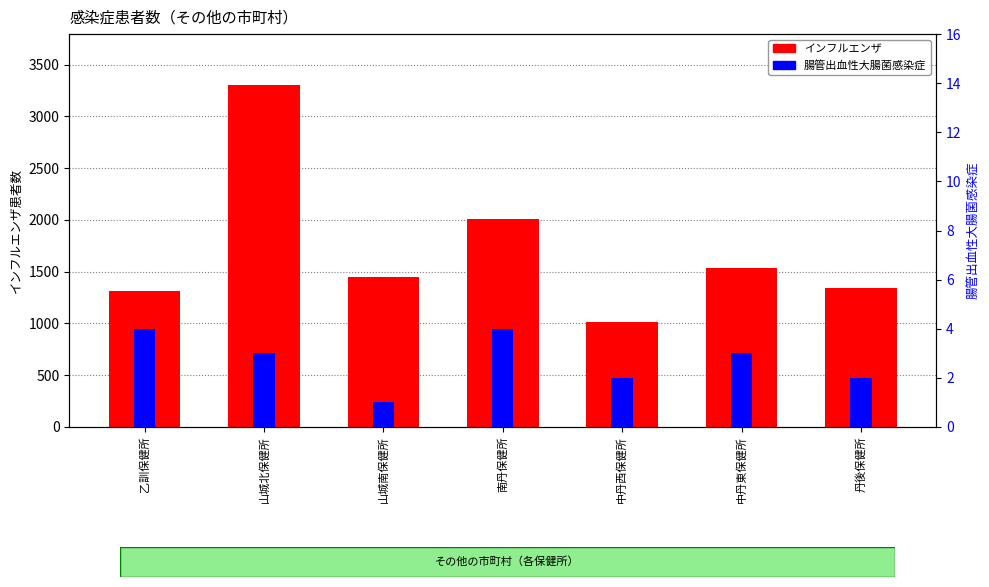

Reading left to right, list all the values displayed in this chart.

インフルエンザ: 1318	3300	1452	2009	1013	1533	1340
腸管出血性大腸菌感染症: 4	3	1	4	2	3	2